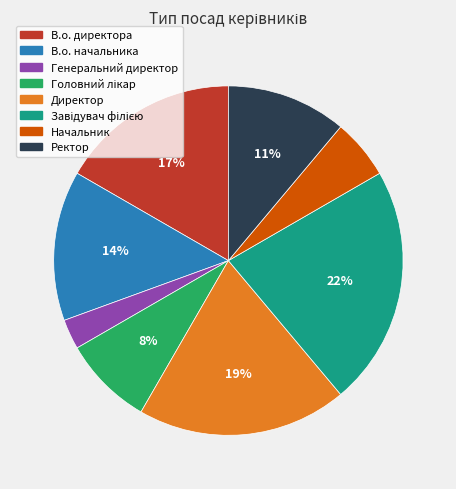

What is the smallest slice in the pie chart?

Генеральний директор